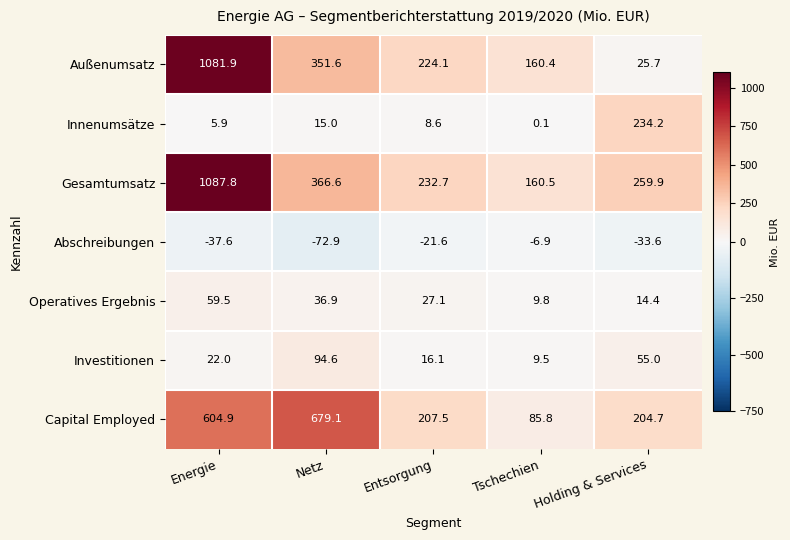

Where does the Abschreibungen series first go above -33?

Entsorgung